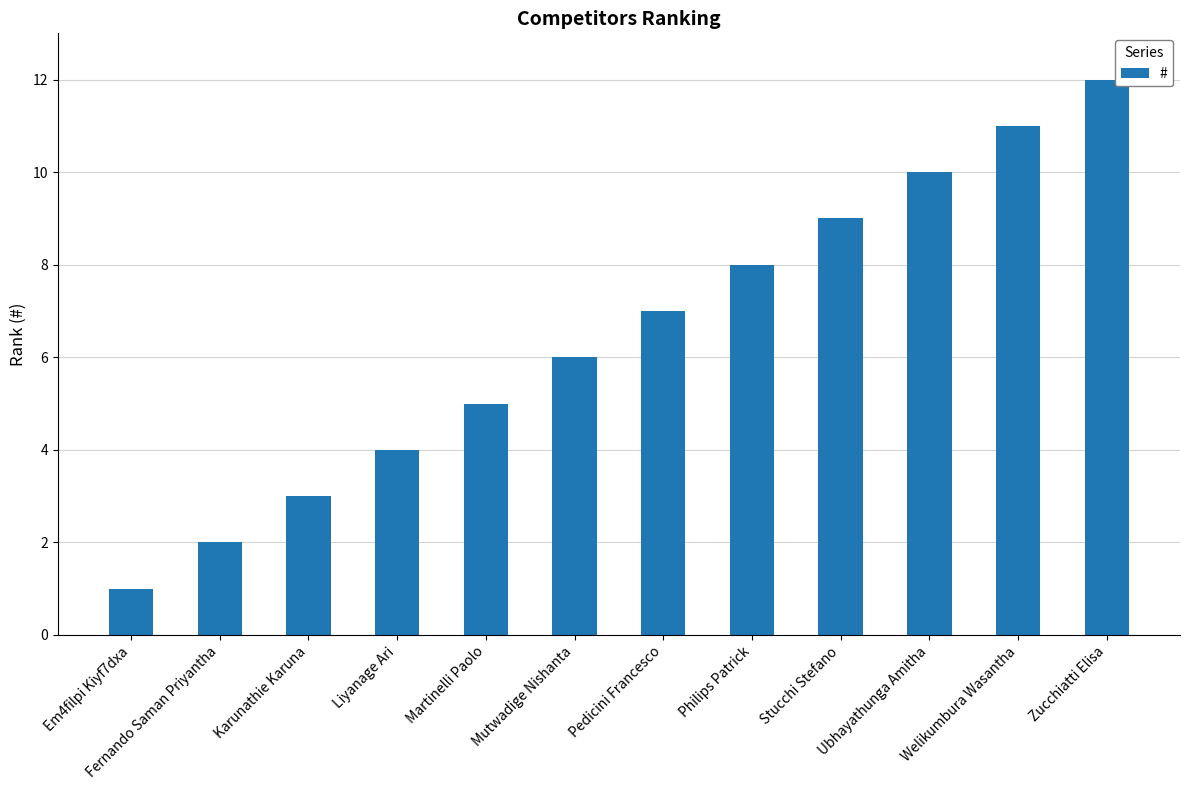

Which label corresponds to the smallest value in the chart?

Em4filpi Kiyf7dxa